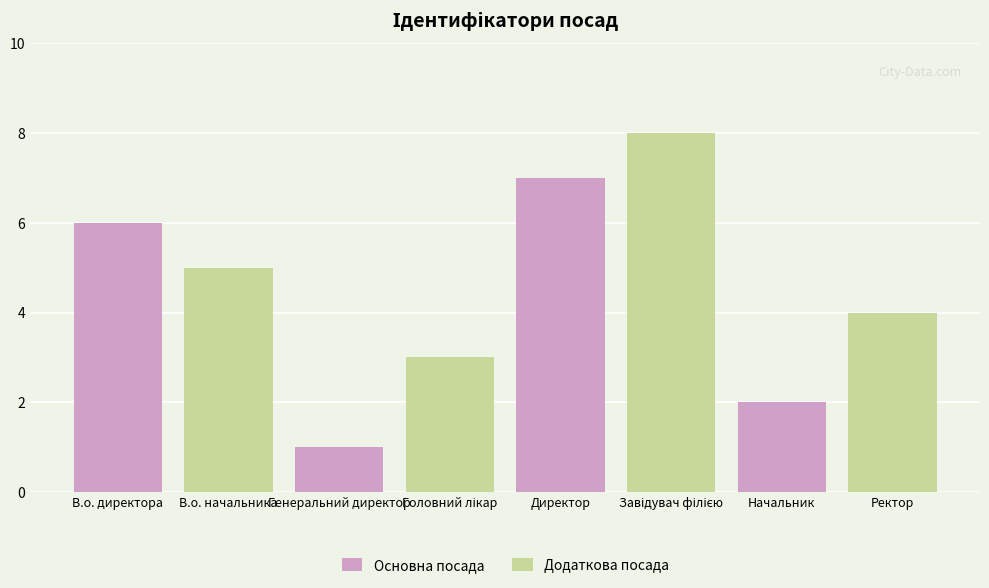

What position from the right is Головний лікар?

5